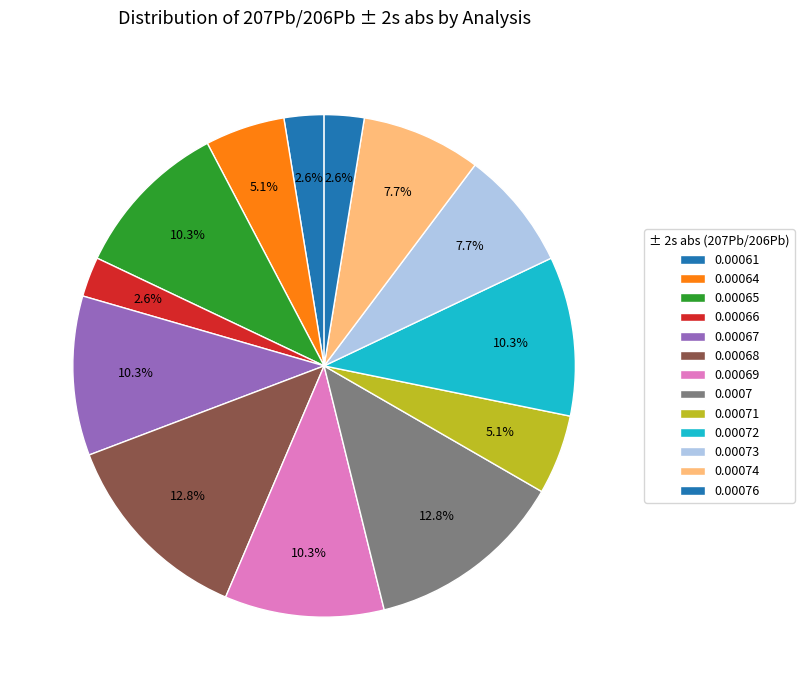

Count the number of slices in the pie.

13